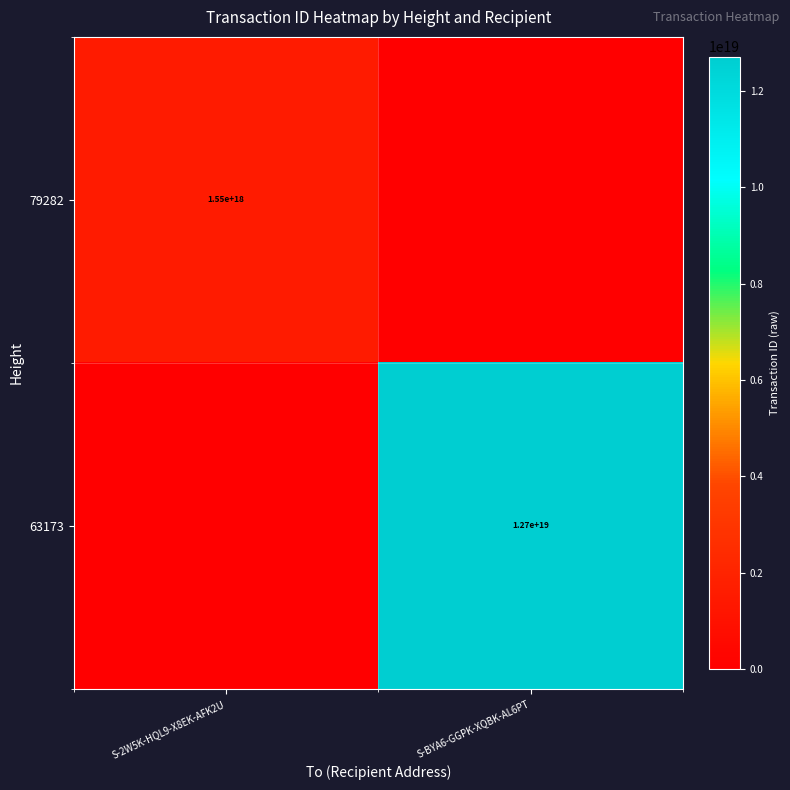

The value of 63173 at S-BYA6-GGPK-XQBK-AL6PT is 16637352823999348736. True or false?

False